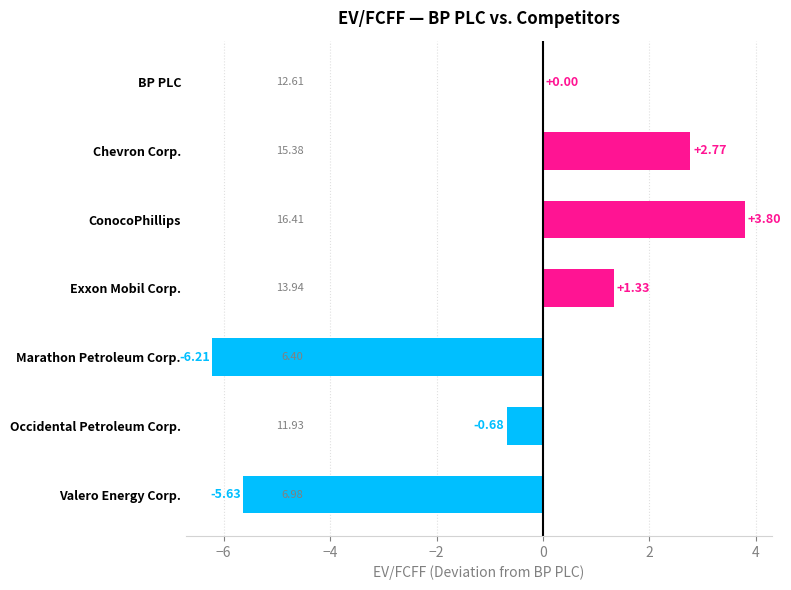

At which label is the value closest to -1?

Occidental Petroleum Corp.